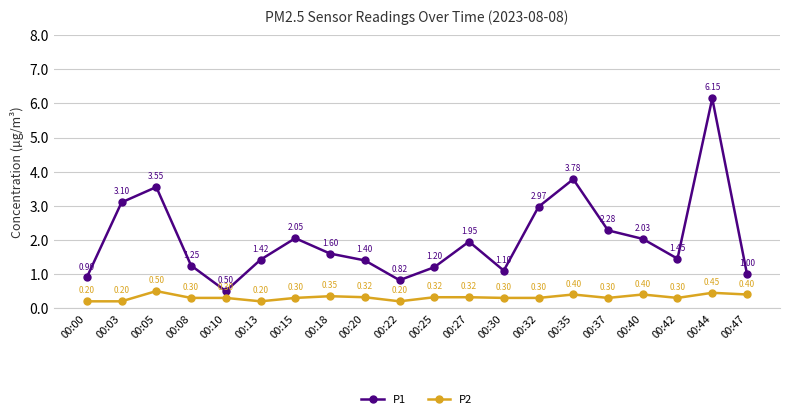

At how many categories does at least one series exceed 0?

20